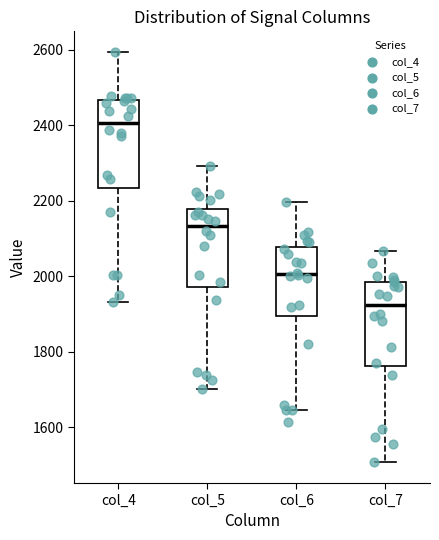

Reading left to right, read every box against the y-axis: the position of its median line, the range the box covers, and the ends of its whiskers. The values are not printed on the chart, so give them approximately, as read against the axis.

col_4: median 2400, box 2240 to 2460, whiskers 1940 to 2600
col_5: median 2140, box 1980 to 2180, whiskers 1700 to 2300
col_6: median 2000, box 1900 to 2080, whiskers 1640 to 2200
col_7: median 1920, box 1760 to 1980, whiskers 1500 to 2060